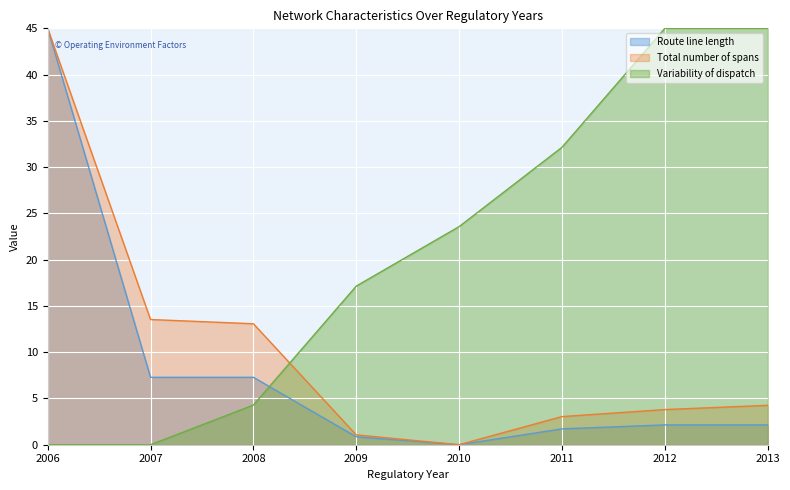

Reading left to right, what are all the values shown in this chart?

Route line length (line): 2006=45.0	2007=7.3	2008=7.3	2009=0.9	2010=0.0	2011=1.7	2012=2.1	2013=2.1
Total number of spans (line): 2006=45.0	2007=13.5	2008=13.1	2009=1.1	2010=0.0	2011=3.0	2012=3.8	2013=4.3
Variability of dispatch (line): 2006=0.0	2007=0.0	2008=4.3	2009=17.1	2010=23.6	2011=32.1	2012=45.0	2013=45.0